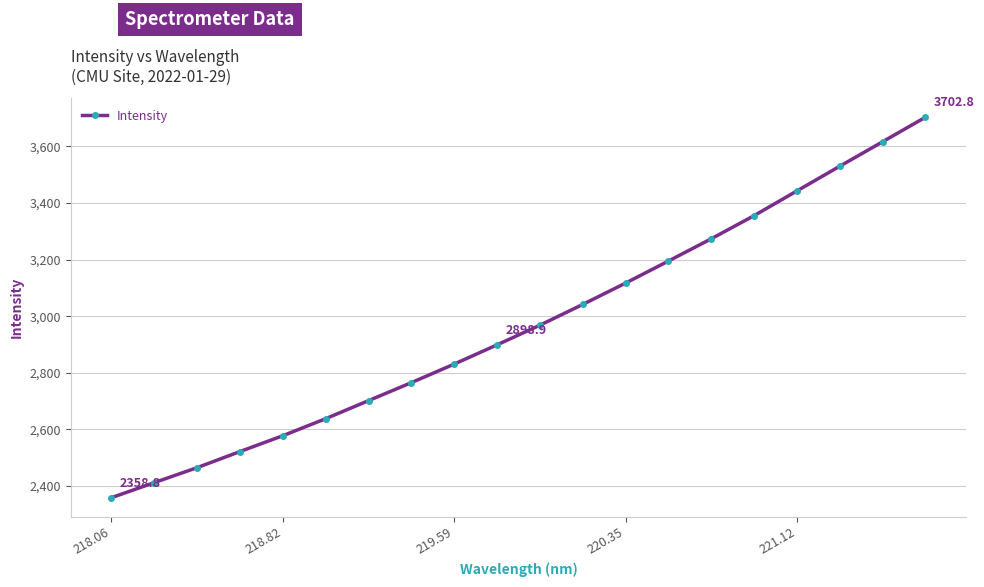

What is the maximum value shown in the chart?

3702.8